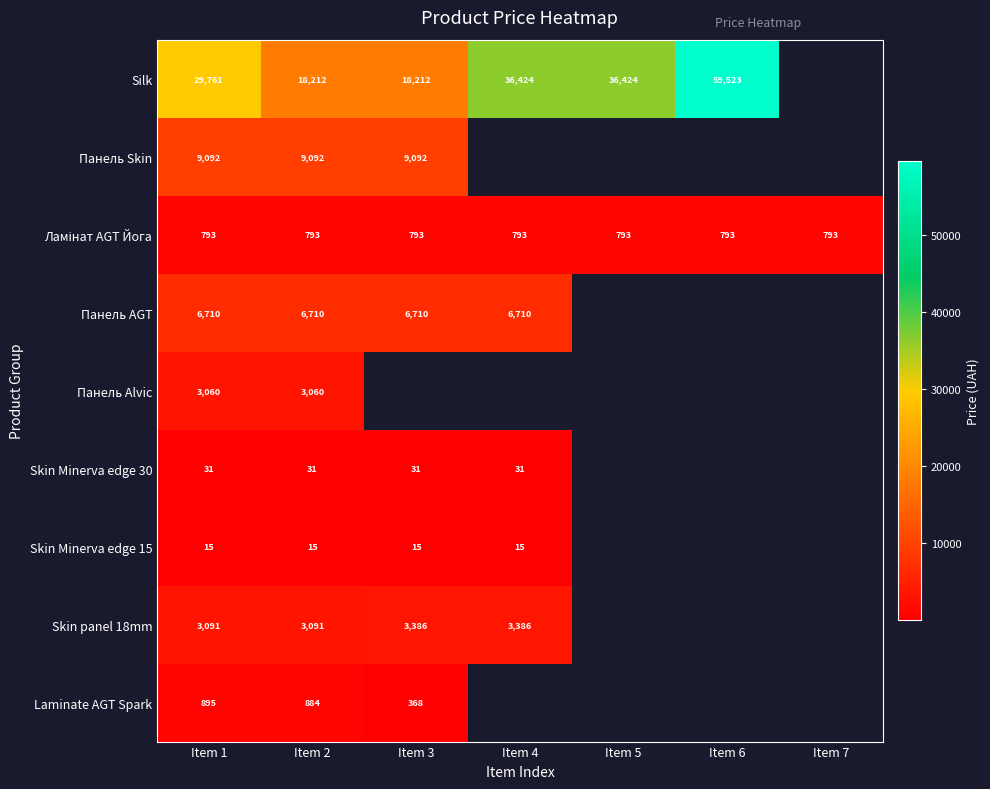

At which category is the sum across all series the highest?

Item 1